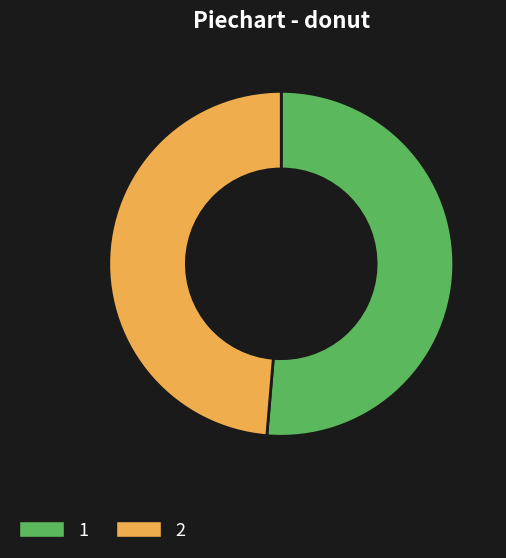

Is there any slice that represents more than half of the pie?

Yes